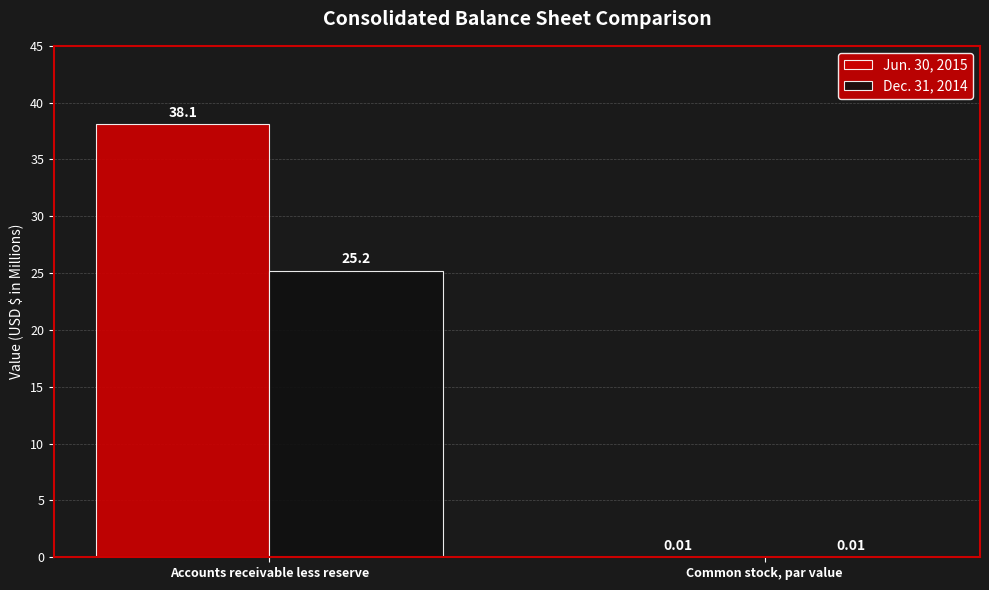

What is the sum of the Dec. 31, 2014 values at Common stock, par value and Accounts receivable less reserve?

25.2